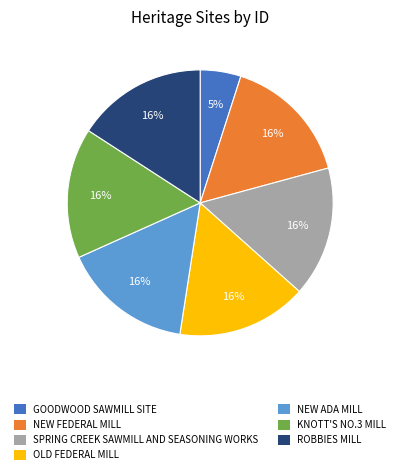

What is the ratio of the value at GOODWOOD SAWMILL SITE to the value at SPRING CREEK SAWMILL AND SEASONING WORKS?

0.3